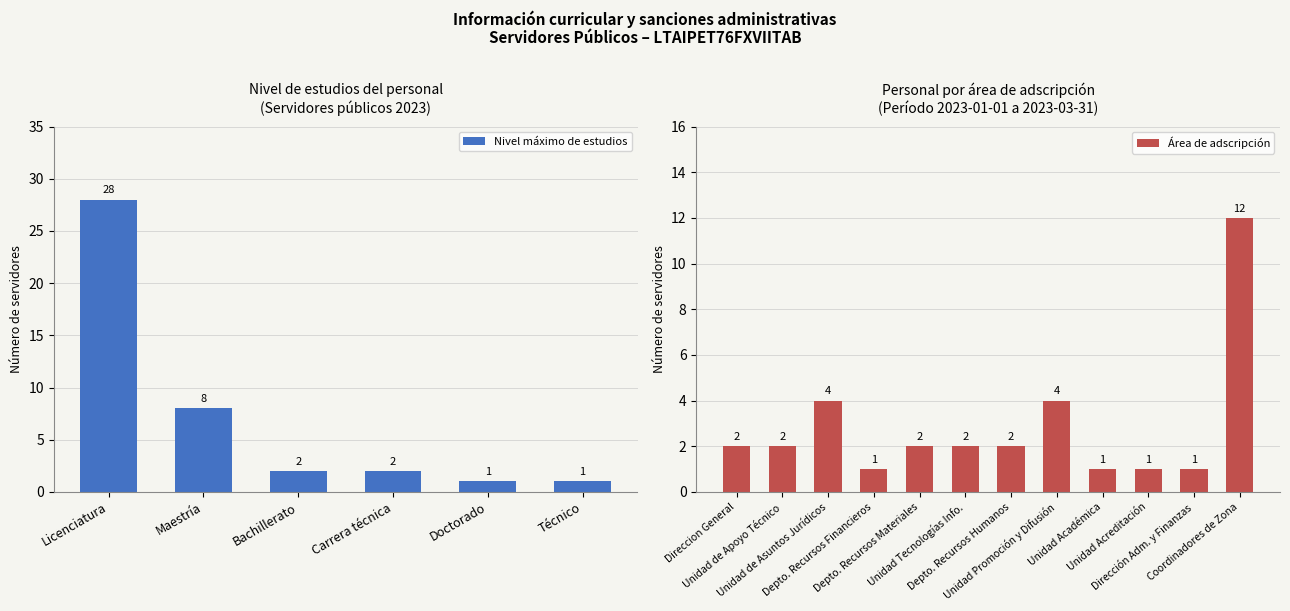

The value of Experiencia laboral at Licenciatura is 18. True or false?

False